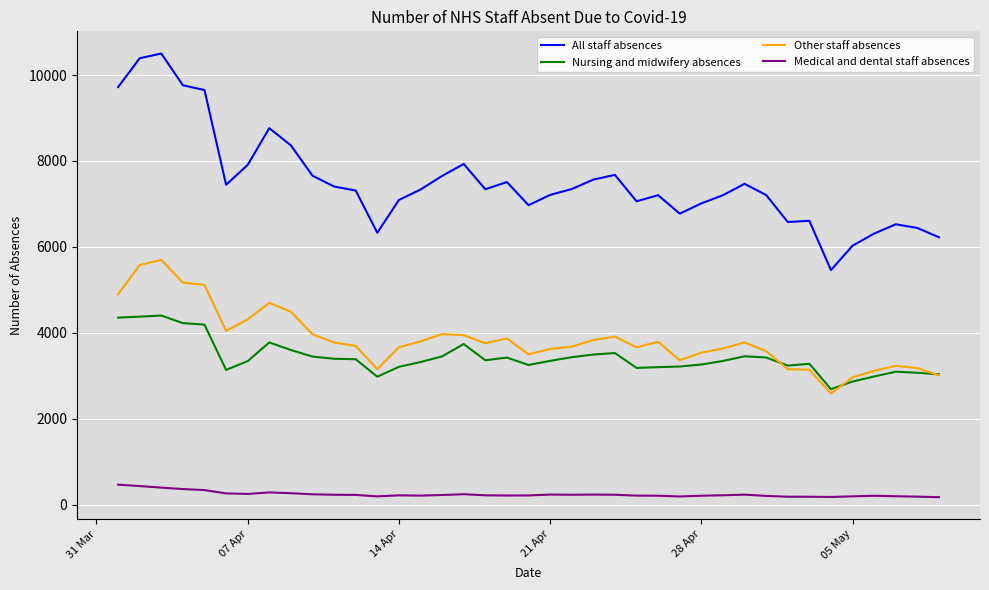

What is the greatest value displayed?

10501